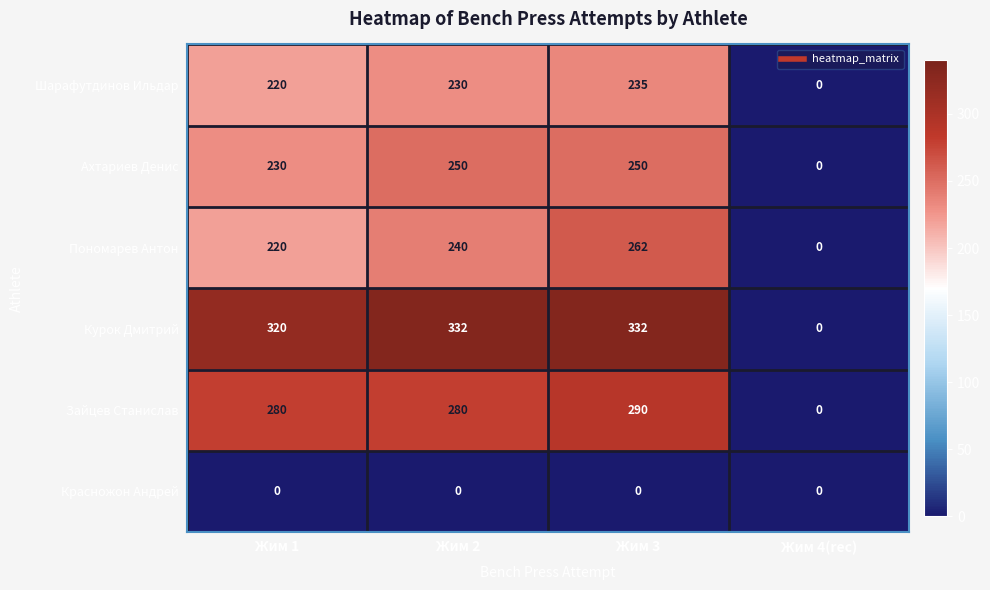

Reading left to right, extract all data points from this chart.

Шарафутдинов Ильдар: 220	230	235	0
Ахтариев Денис: 230	250	250	0
Пономарев Антон: 220	240	262	0
Курок Дмитрий: 320	332	332	0
Зайцев Станислав: 280	280	290	0
Красножон Андрей: 0	0	0	0